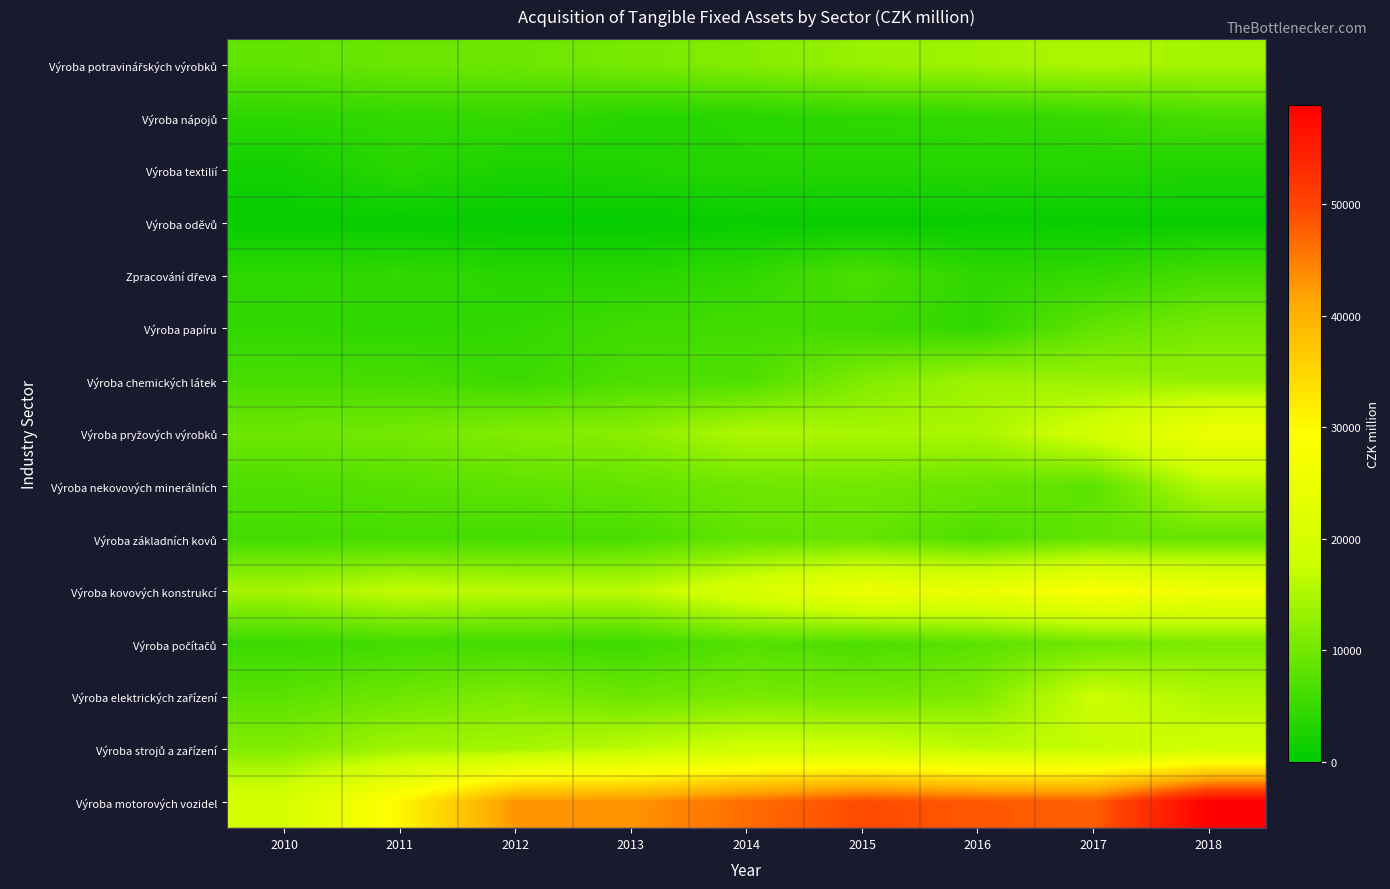

Between 2014 and 2010, which is larger?

2014